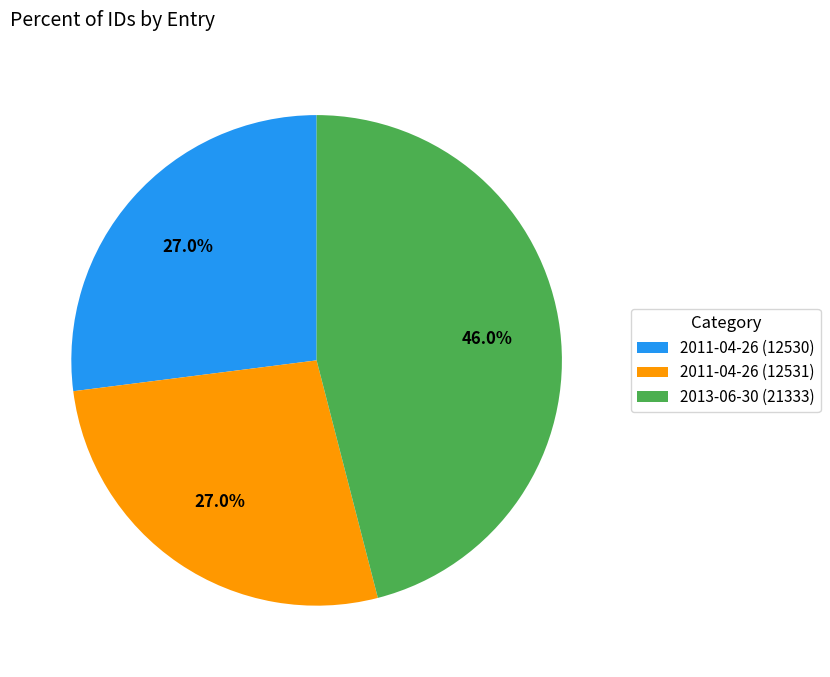

Is 2011-04-26 (12530) the majority of the pie?

No